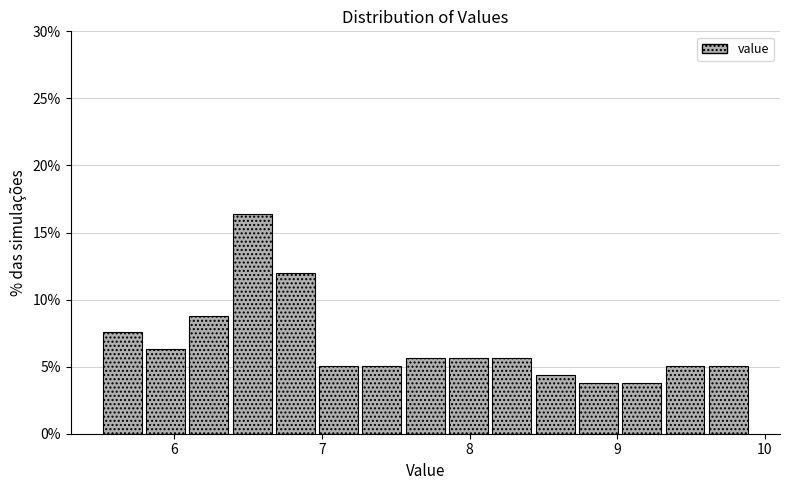

Read against the x-axis, roughly where is the centre of the tallest bar?

6.5